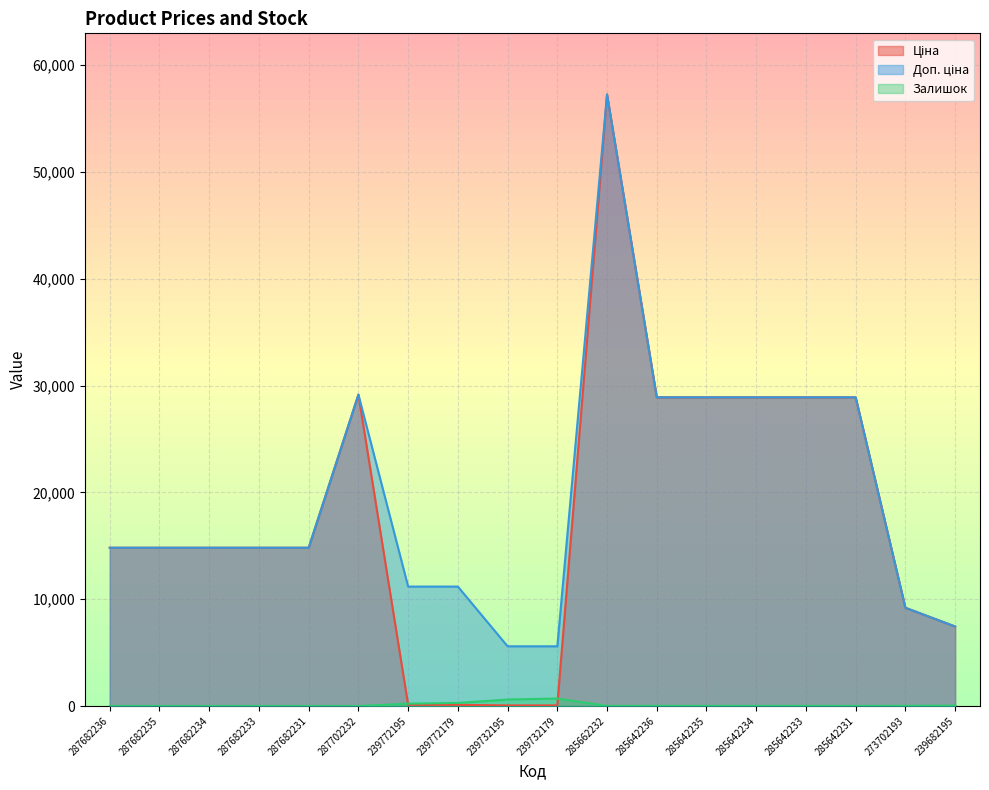

What is the label of the 4th point from the right?

285642233